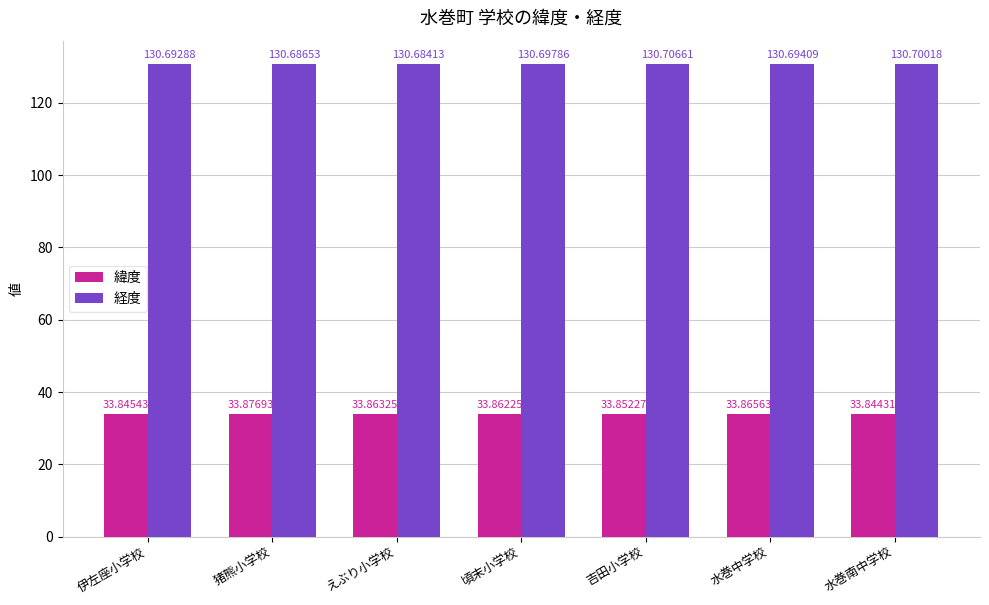

At how many categories does at least one series exceed 87?

7